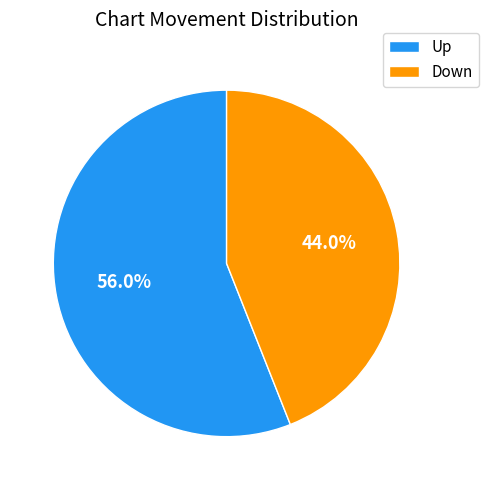

Combined, what portion of the pie is Up and Down?

100.0%